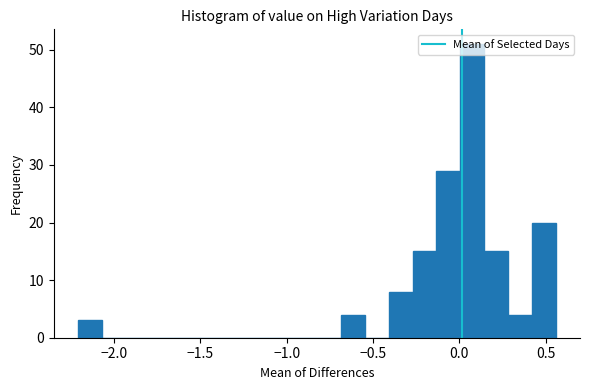

Read against the x-axis, roughly where is the centre of the tallest bar?

0.10